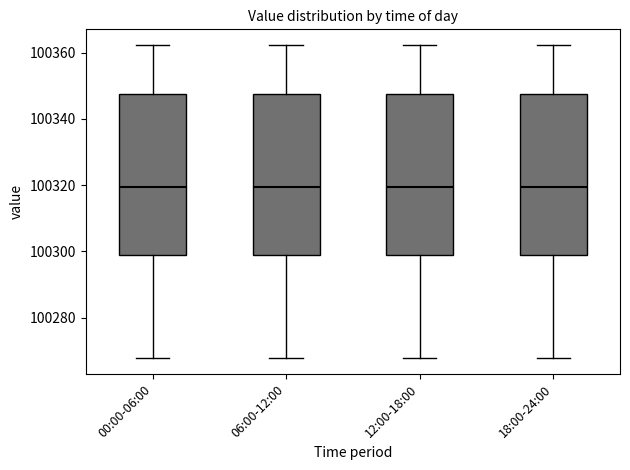

Reading left to right, transcribe this box plot: for each box, give where its median line is, the range the box spans, and where its two whiskers end, as read against the y-axis. The values are not printed on the chart, so give them approximately, as read against the axis.

00:00-06:00: median 100320, box 100298 to 100348, whiskers 100268 to 100362
06:00-12:00: median 100320, box 100298 to 100348, whiskers 100268 to 100362
12:00-18:00: median 100320, box 100298 to 100348, whiskers 100268 to 100362
18:00-24:00: median 100320, box 100298 to 100348, whiskers 100268 to 100362